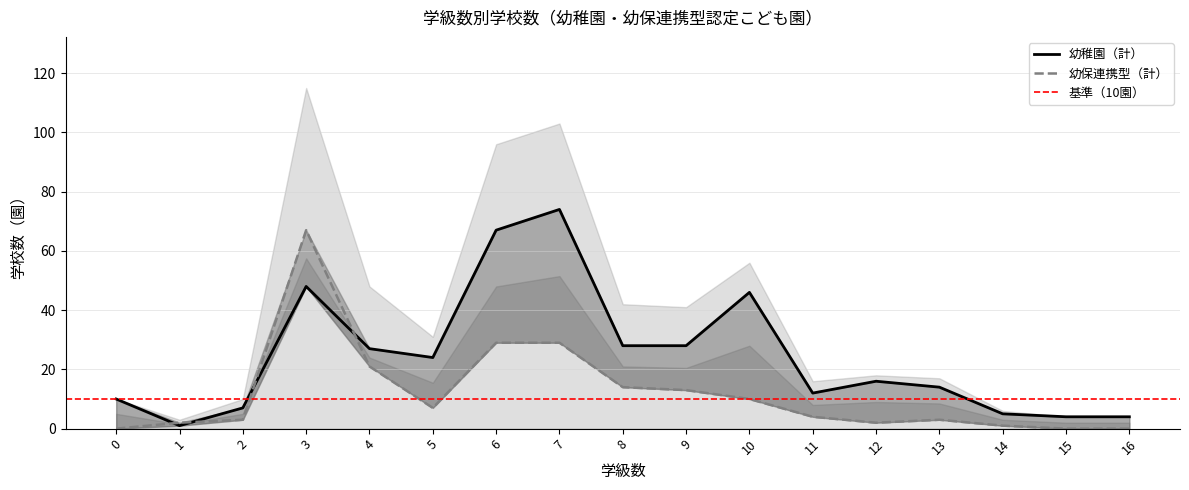

True or false: 幼保連携型（公立） and 幼稚園（私立） cross at least once.

False